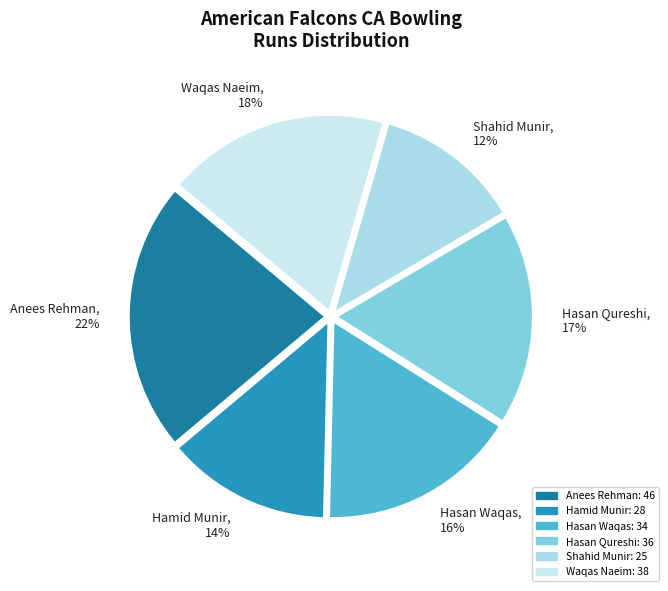

Is the sum of Shahid Munir and Waqas Naeim greater than half?

No